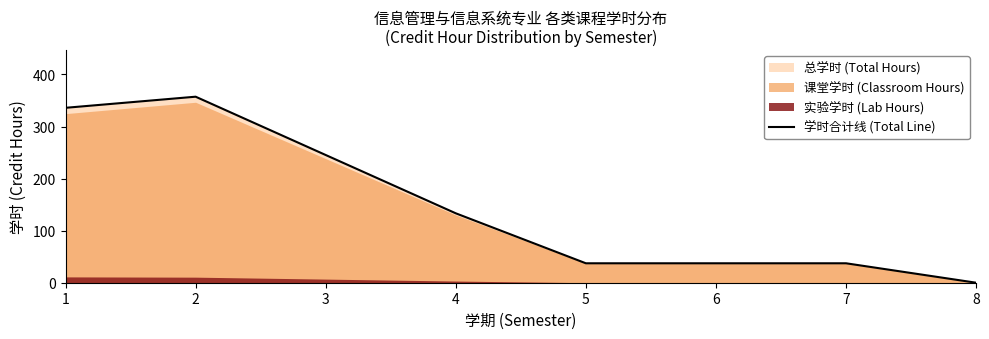

The chart shows a value of 245.3 at 3. True or false?

True